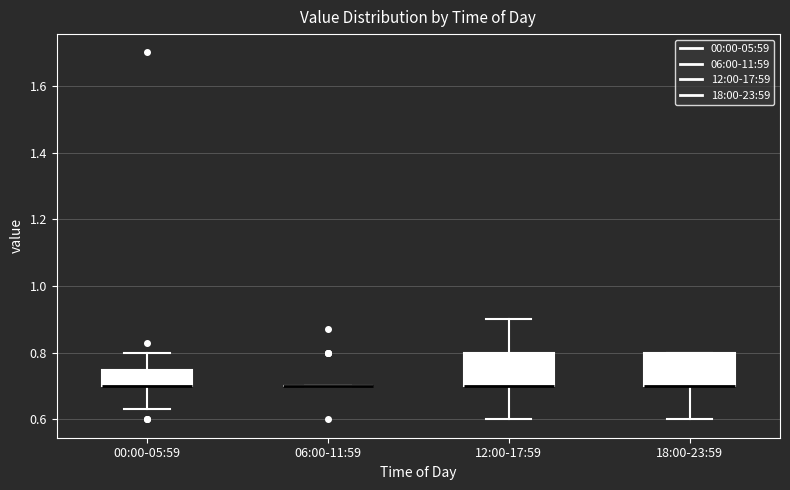

Reading left to right, transcribe this box plot: for each box, give where its median line is, the range the box spans, and where its two whiskers end, as read against the y-axis. The values are not printed on the chart, so give them approximately, as read against the axis.

00:00-05:59: median 0.70 (drawn on the box's lower edge), box 0.70 to 0.74, whiskers 0.64 to 0.80
06:00-11:59: box collapsed to a line at 0.70, whiskers 0.70 to 0.70
12:00-17:59: median 0.70 (drawn on the box's lower edge), box 0.70 to 0.80, whiskers 0.60 to 0.90
18:00-23:59: median 0.70 (drawn on the box's lower edge), box 0.70 to 0.80, whiskers 0.60 to 0.80